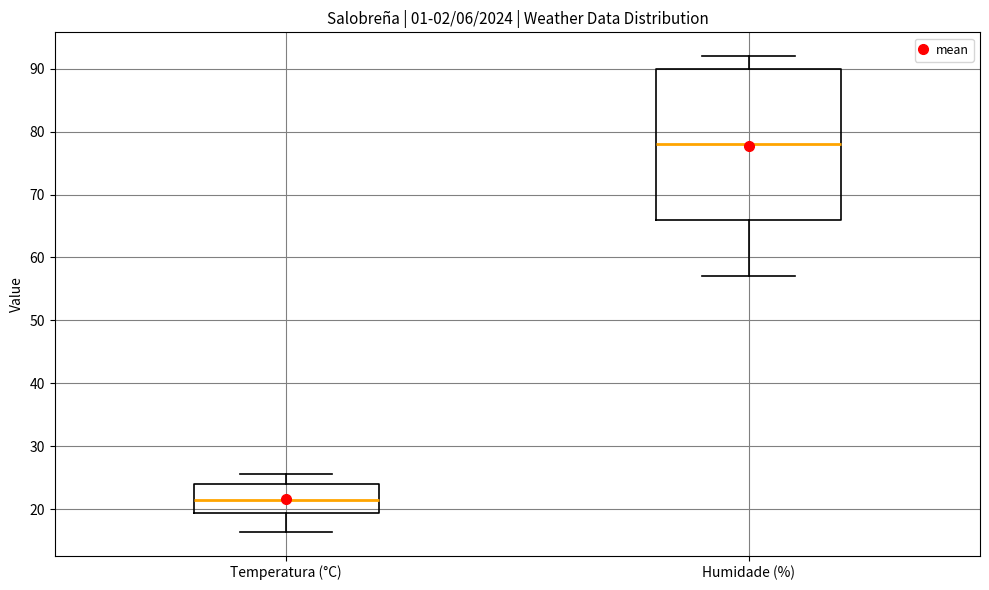

Which box's median line is the highest?

Humidade (%)